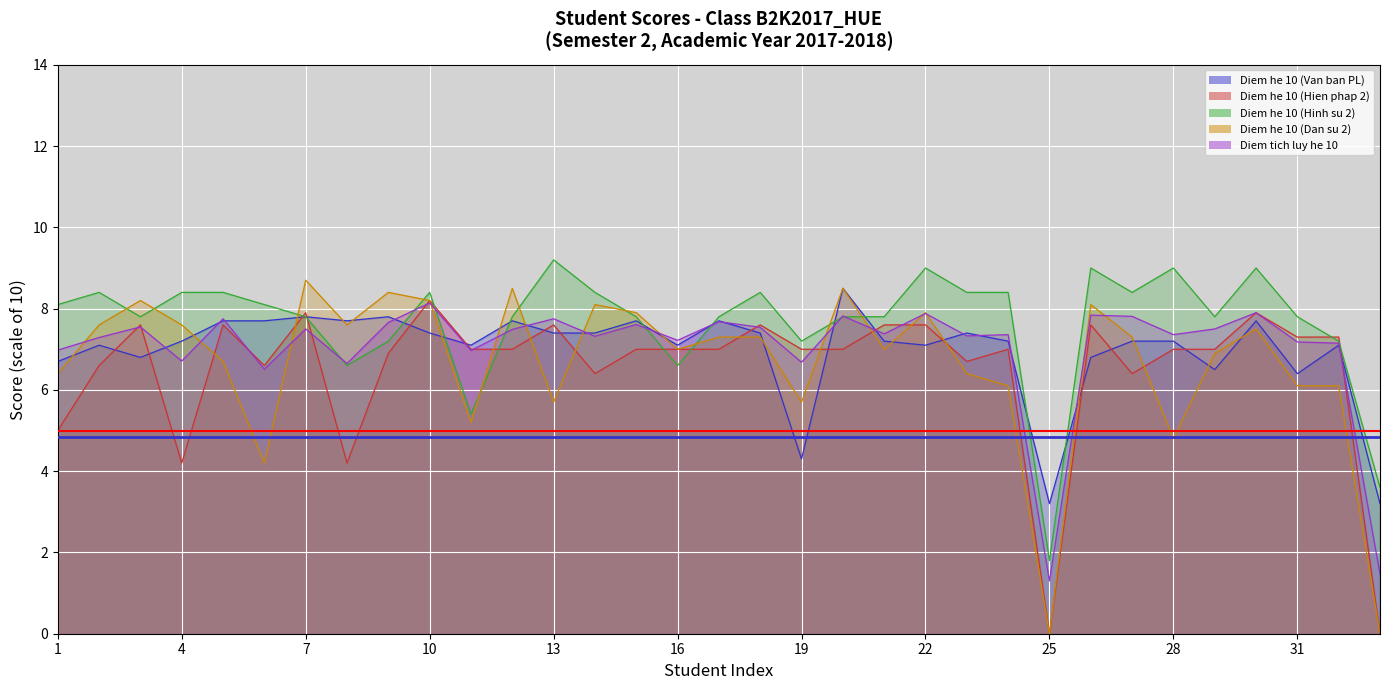

Rank the series by their maximum value, from lowest to highest.

Diem tich luy he 10, Diem he 10 (Hien phap 2), Diem he 10 (Van ban PL), Diem he 10 (Dan su 2), Diem he 10 (Hinh su 2)